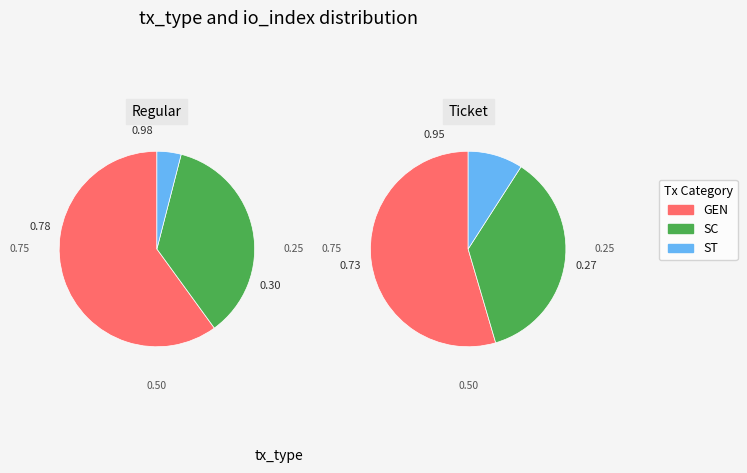

Count the number of slices in the pie.

3